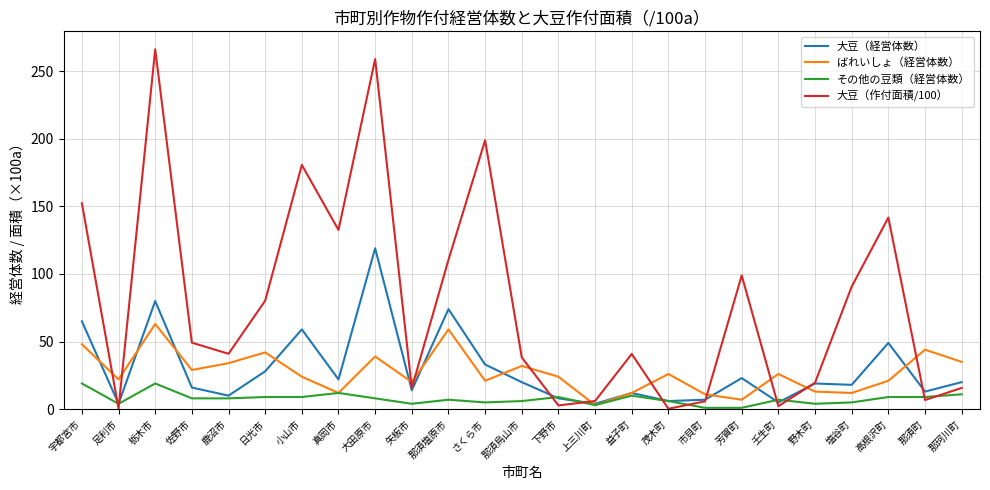

What position from the right is 芳賀町?

7